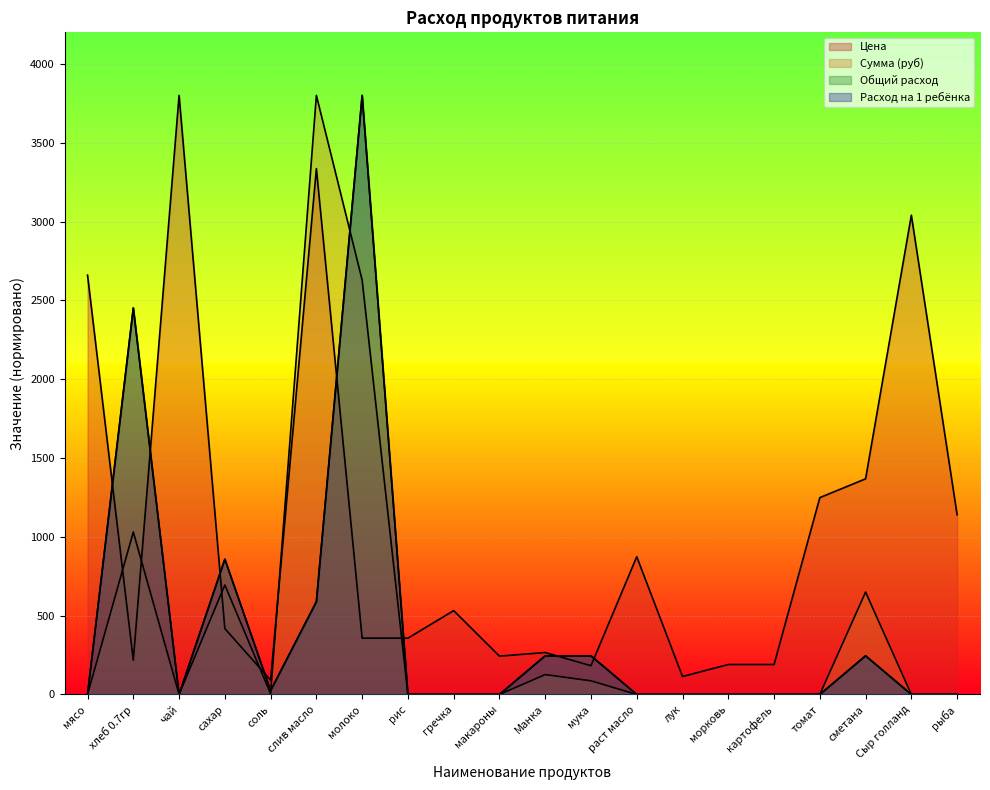

At how many categories does at least one series exceed 1632?

6